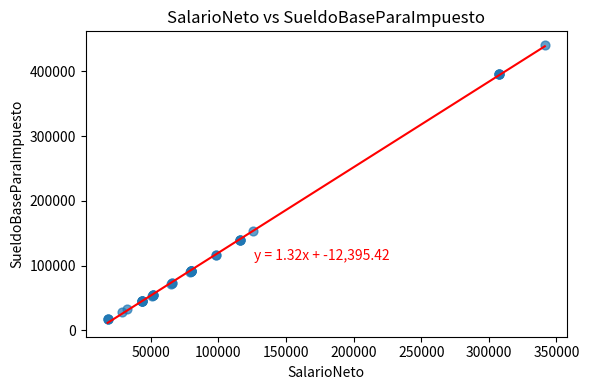

What Y value in the scatter plot is closest to 229205?

152765.9